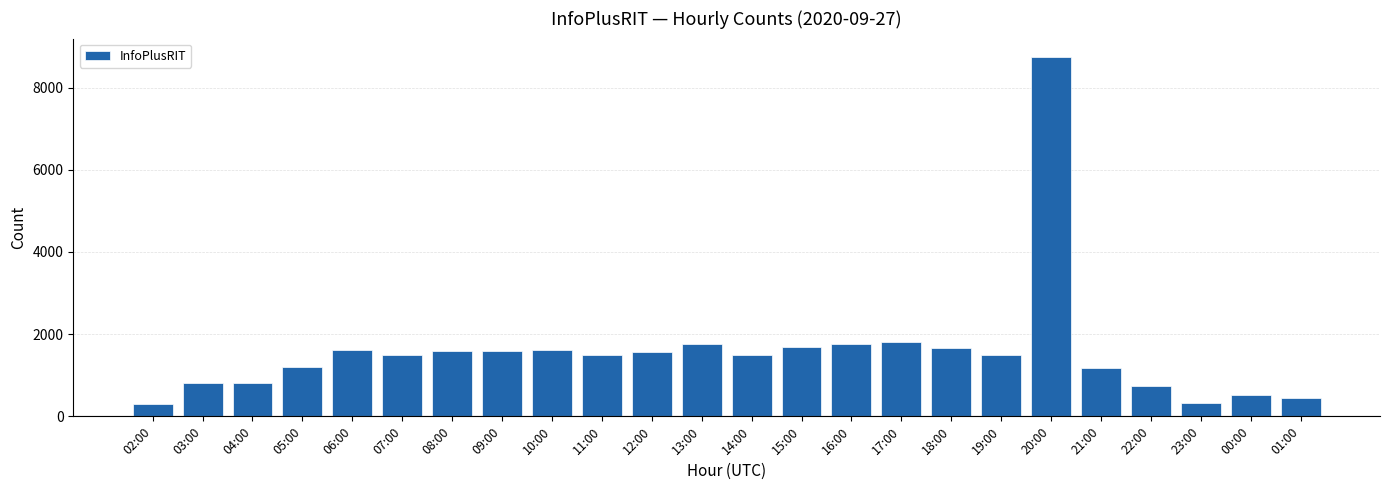

At which category does the chart reach its peak across all series?

20:00